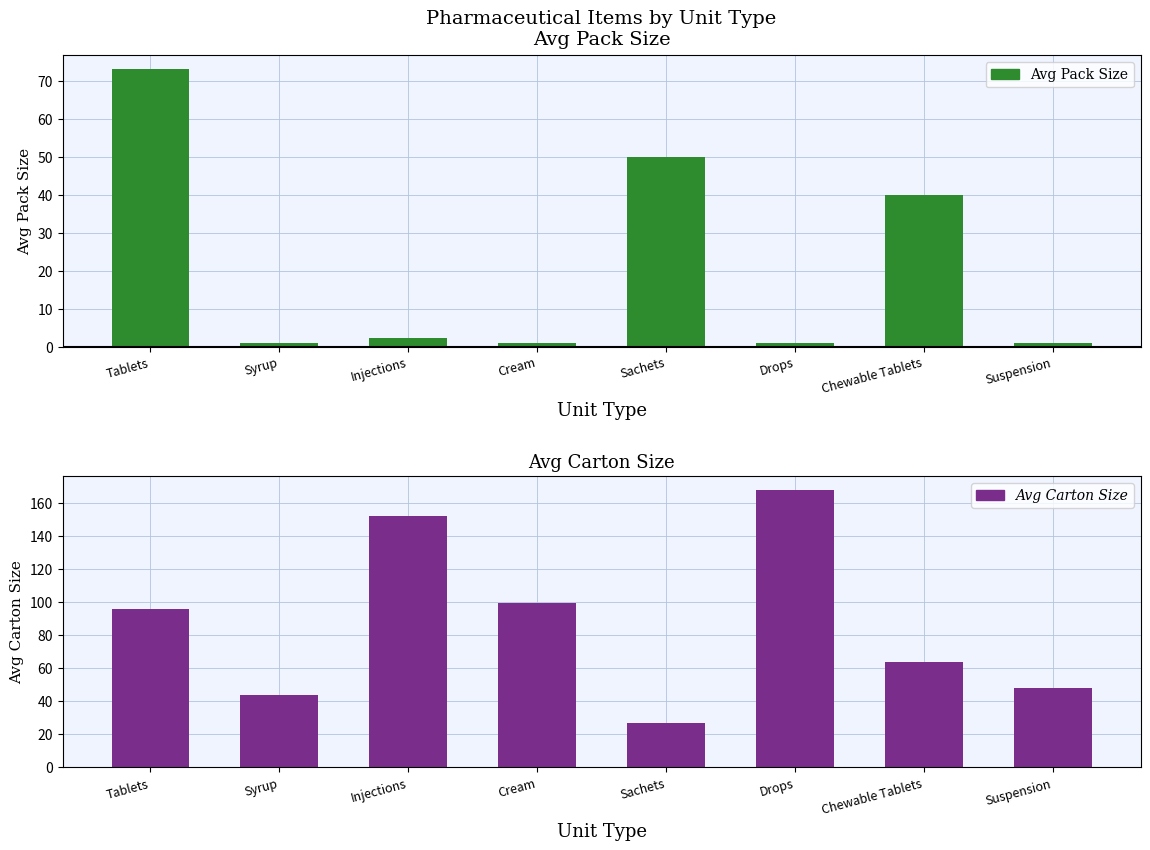

What is the difference between the second highest and second lowest values in the Avg Carton Size series?

108.0